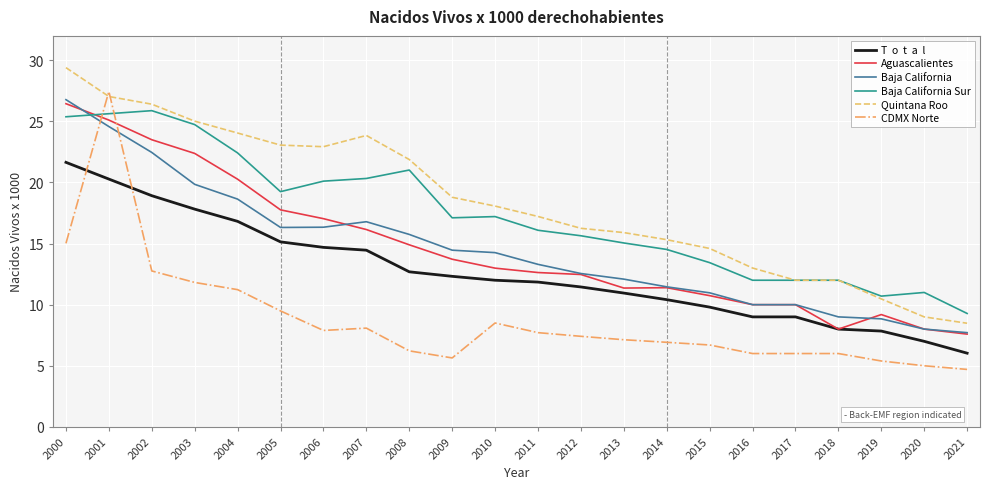

At which category is the sum across all series the highest?

2001